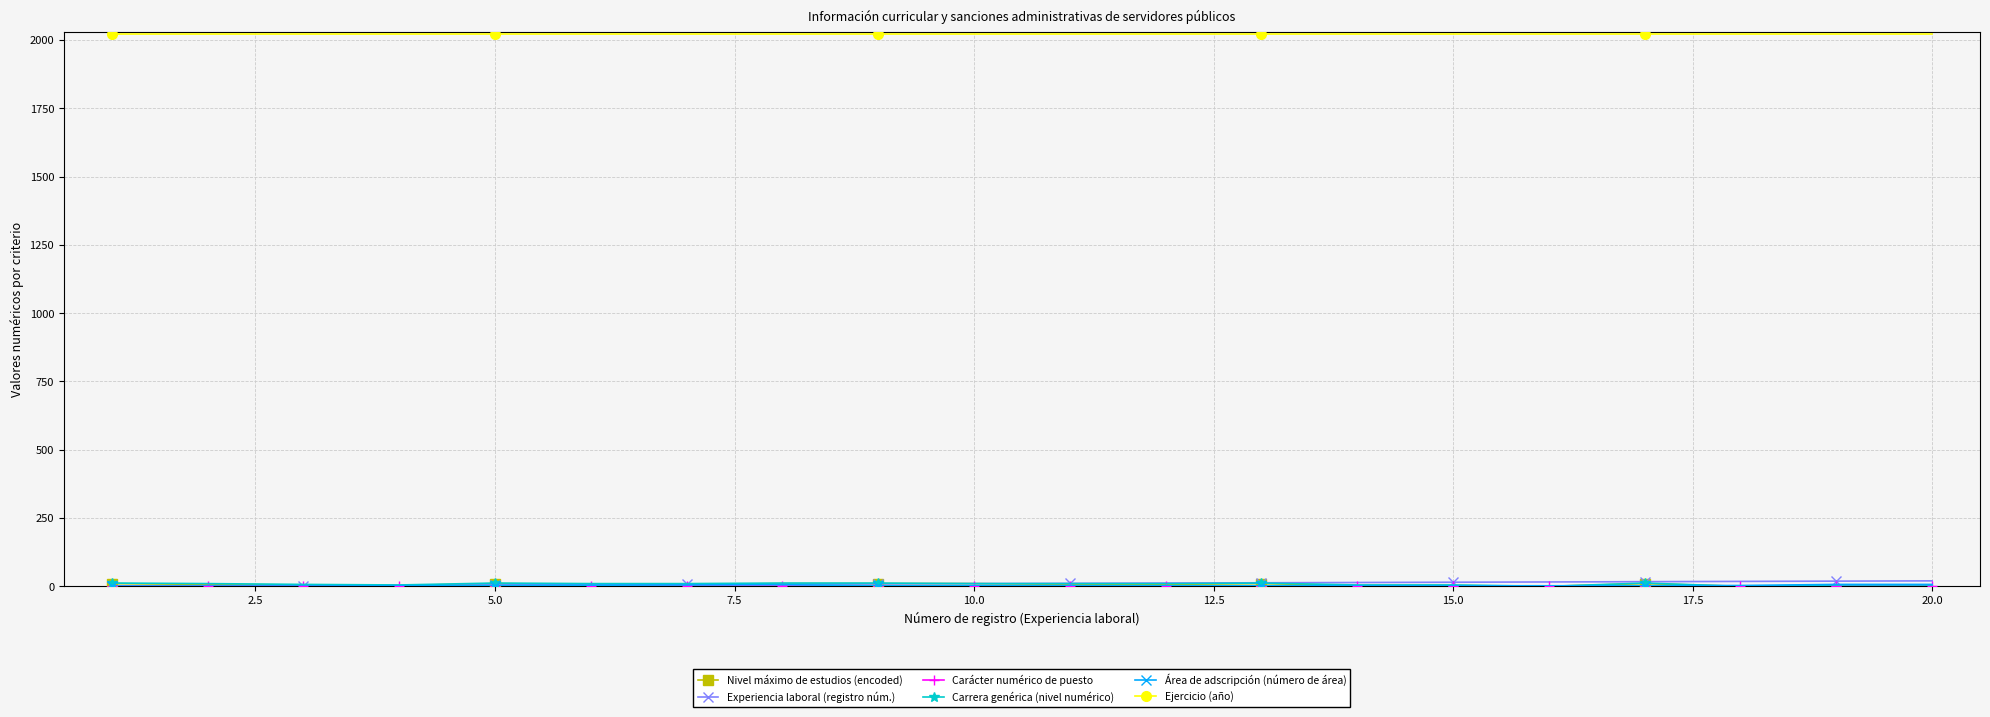

How many series are shown in this chart?

6